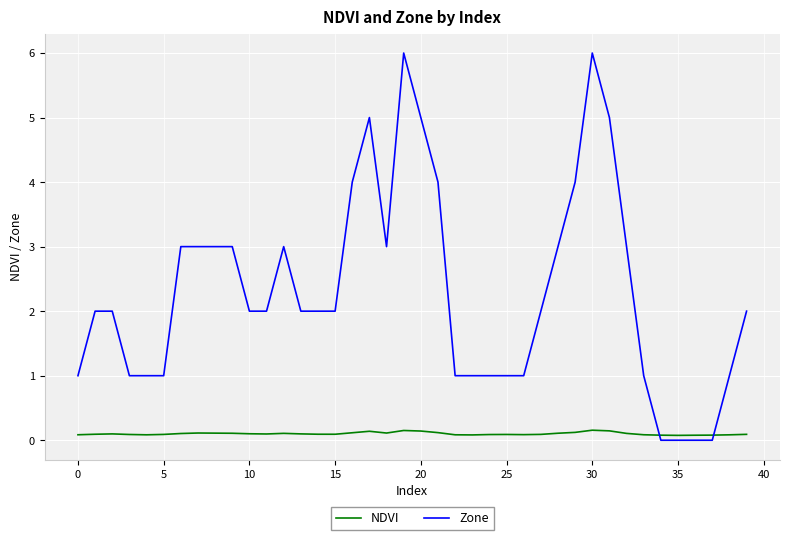

List the series in order of their peak value, highest first.

Zone, NDVI